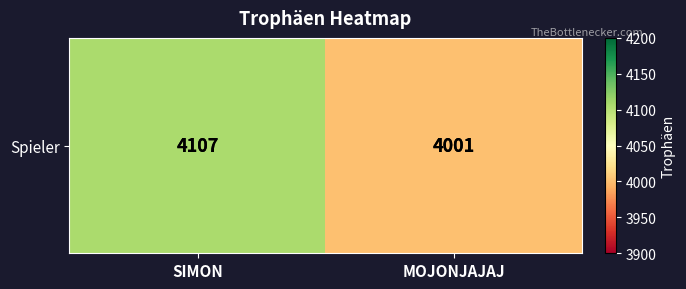

At which label is the value closest to 4054?

SIMON